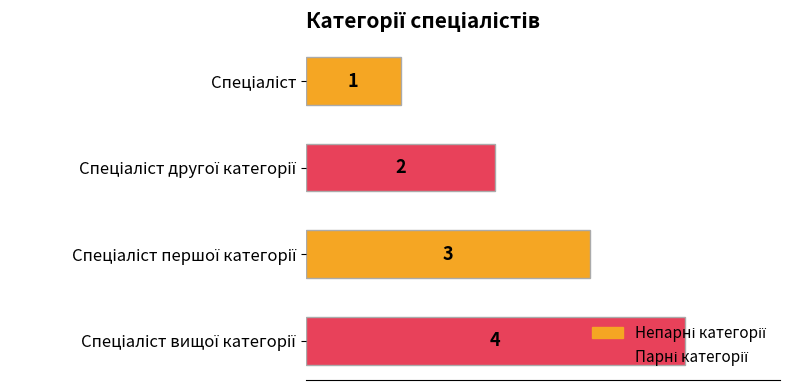

What is the sum of all values?

10